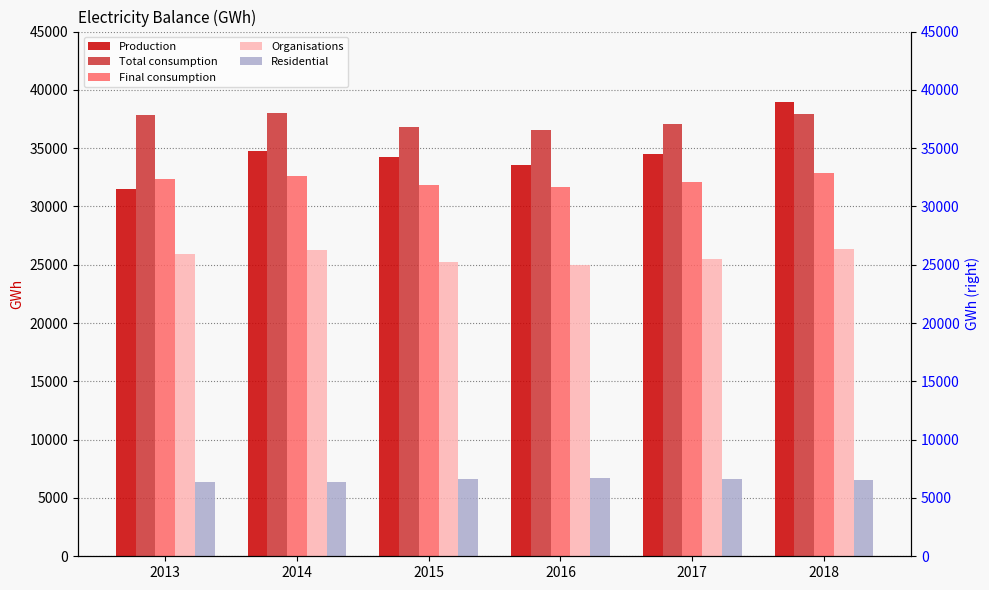

At which category does the chart reach its peak across all series?

2018